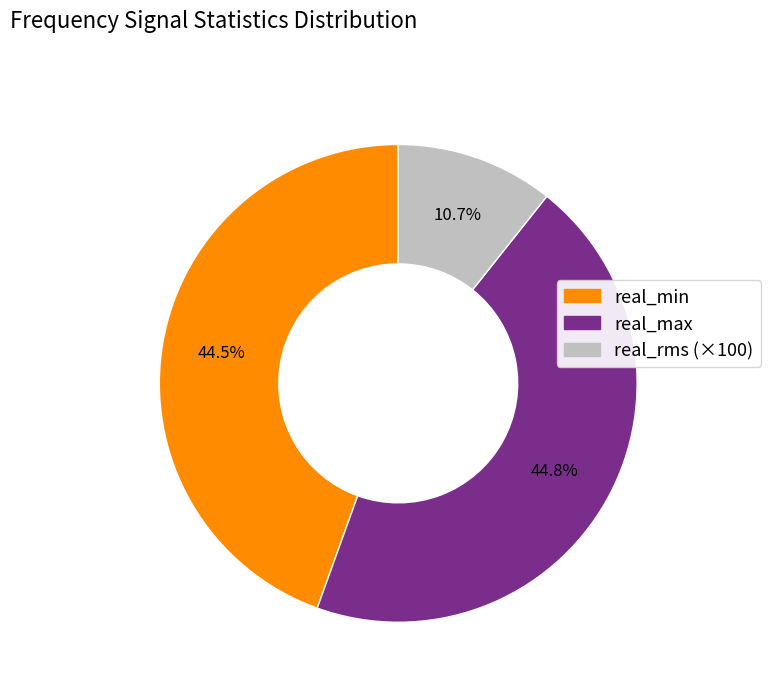

Is there a majority slice in this chart?

No